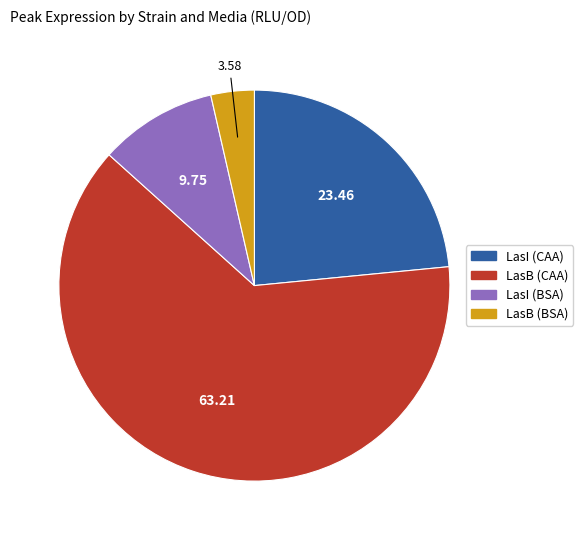

Combined, do LasI (CAA) and LasI (BSA) account for over 50%?

No